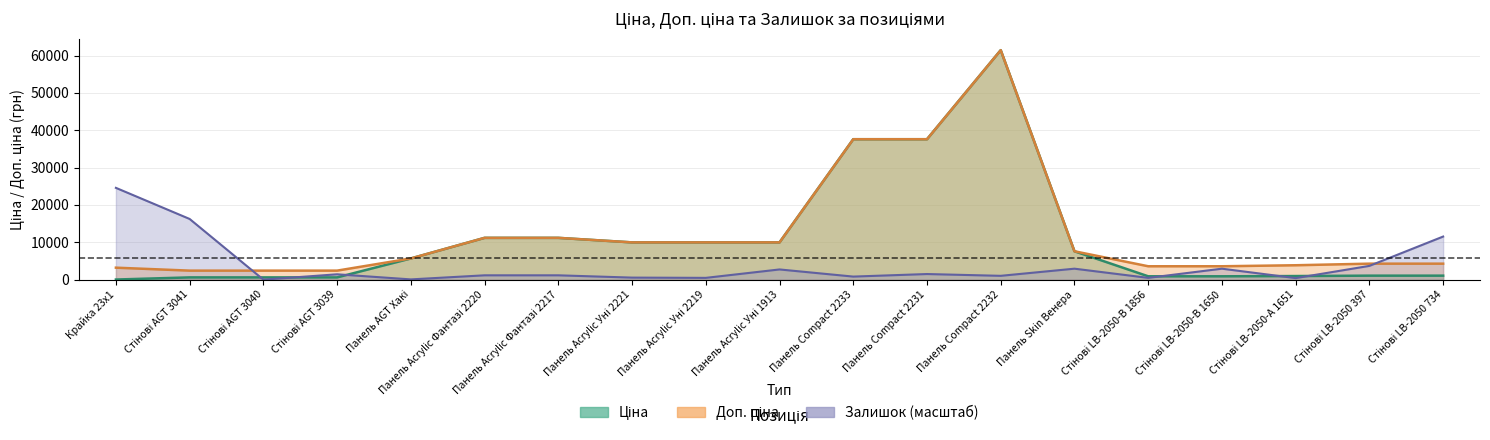

What is the difference between the Доп. ціна values at Панель Compact 2232 and Стінові AGT 3041?

59019.4